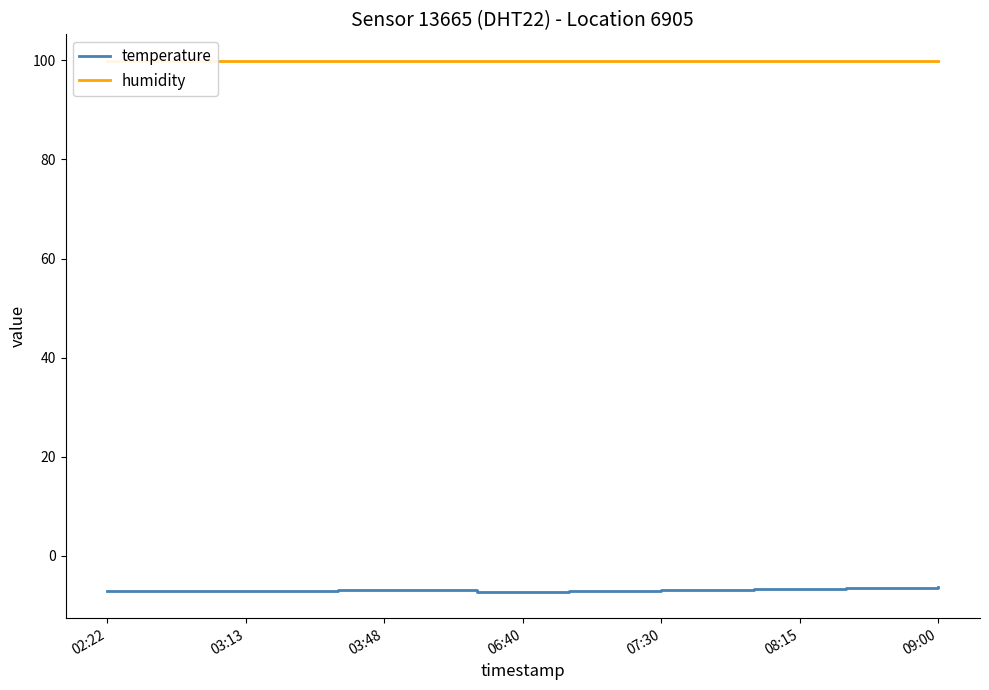

True or false: humidity and temperature intersect in this chart.

False